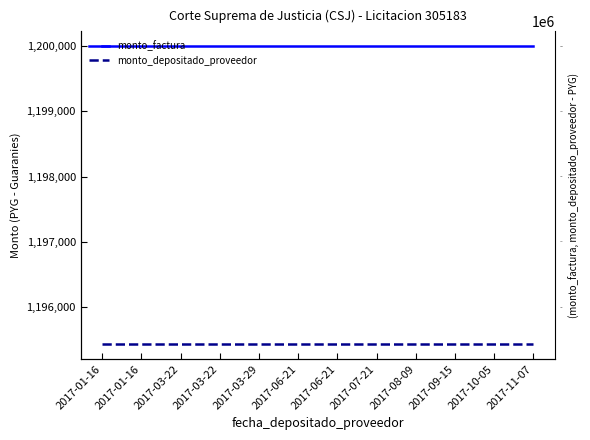

True or false: monto_factura and monto_depositado_proveedor cross at least once.

False